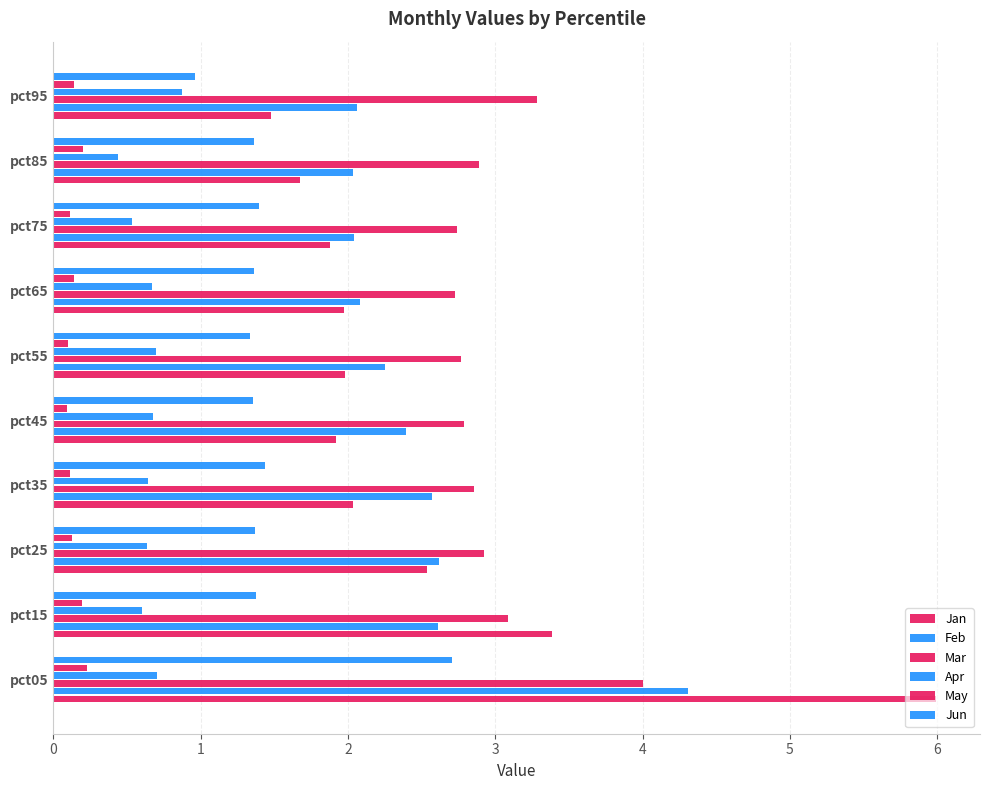

Reading left to right, what are all the values shown in this chart?

Jan: 6.0	3.4	2.5	2.0	1.9	2.0	2.0	1.9	1.7	1.5
Feb: 4.3	2.6	2.6	2.6	2.4	2.3	2.1	2.0	2.0	2.1
Mar: 4.0	3.1	2.9	2.9	2.8	2.8	2.7	2.7	2.9	3.3
Apr: 0.7	0.6	0.6	0.6	0.7	0.7	0.7	0.5	0.4	0.9
May: 0.2	0.2	0.1	0.1	0.1	0.1	0.1	0.1	0.2	0.1
Jun: 2.7	1.4	1.4	1.4	1.4	1.3	1.4	1.4	1.4	1.0